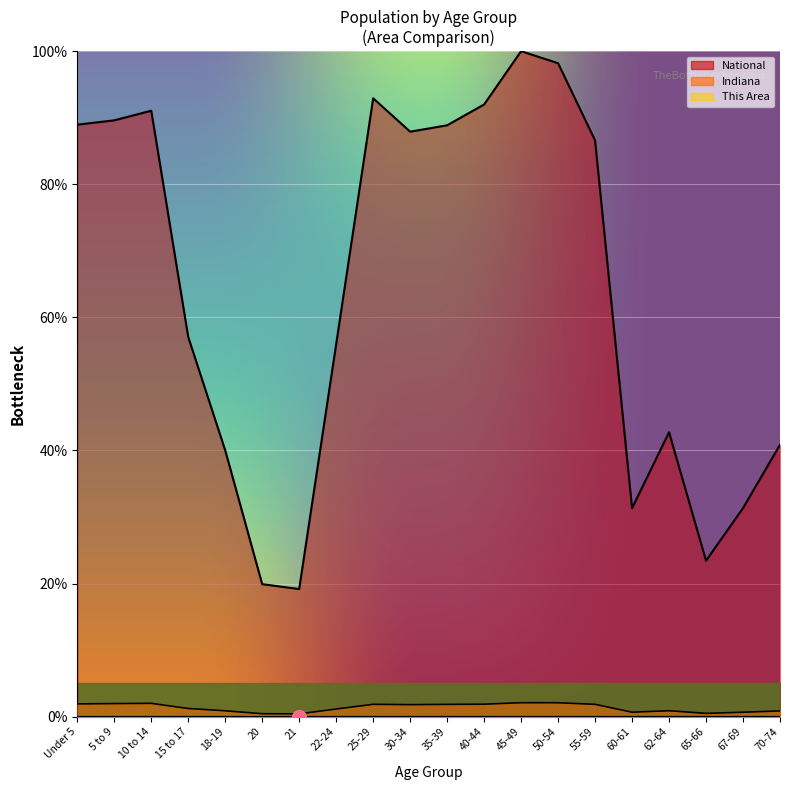

What is the value of the National point at the 5th from the left?

40.0